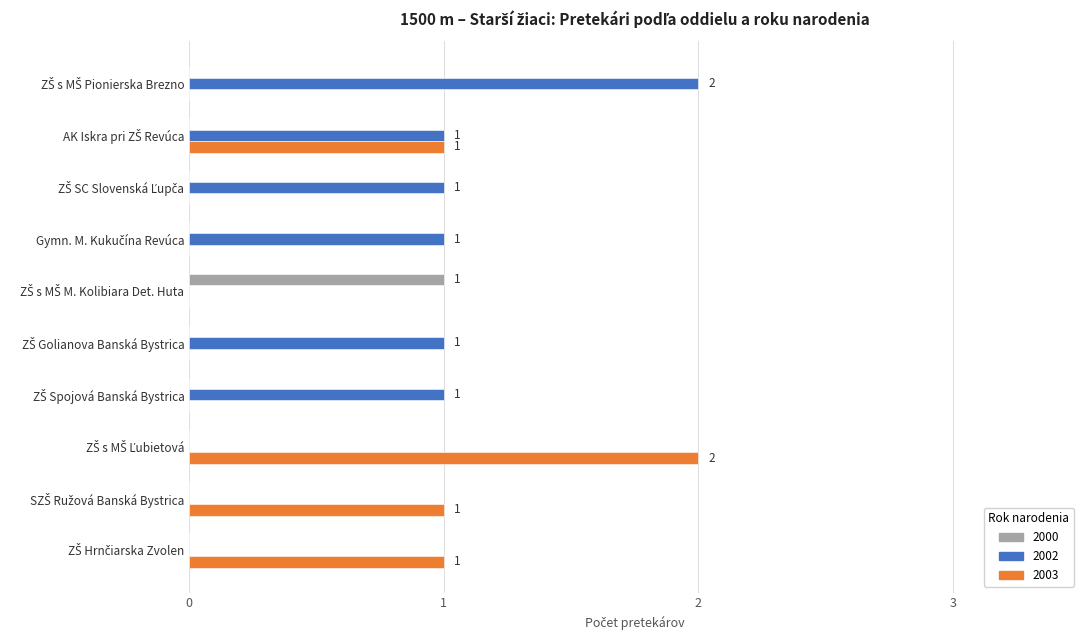

What is the sum of all 2003 values?

5